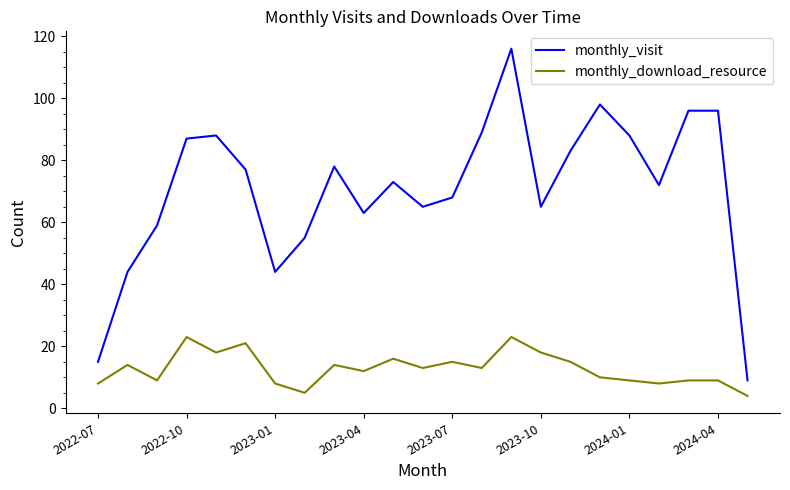

List the series in order of their overall mean, highest first.

monthly_visit, monthly_download_resource